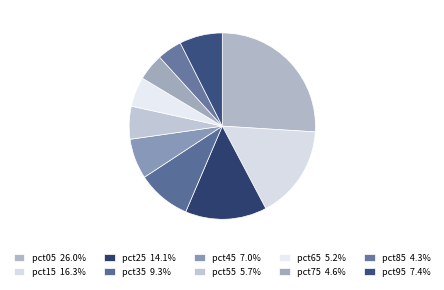

Rank the categories by value from lowest to highest.

pct85, pct75, pct65, pct55, pct45, pct95, pct35, pct25, pct15, pct05